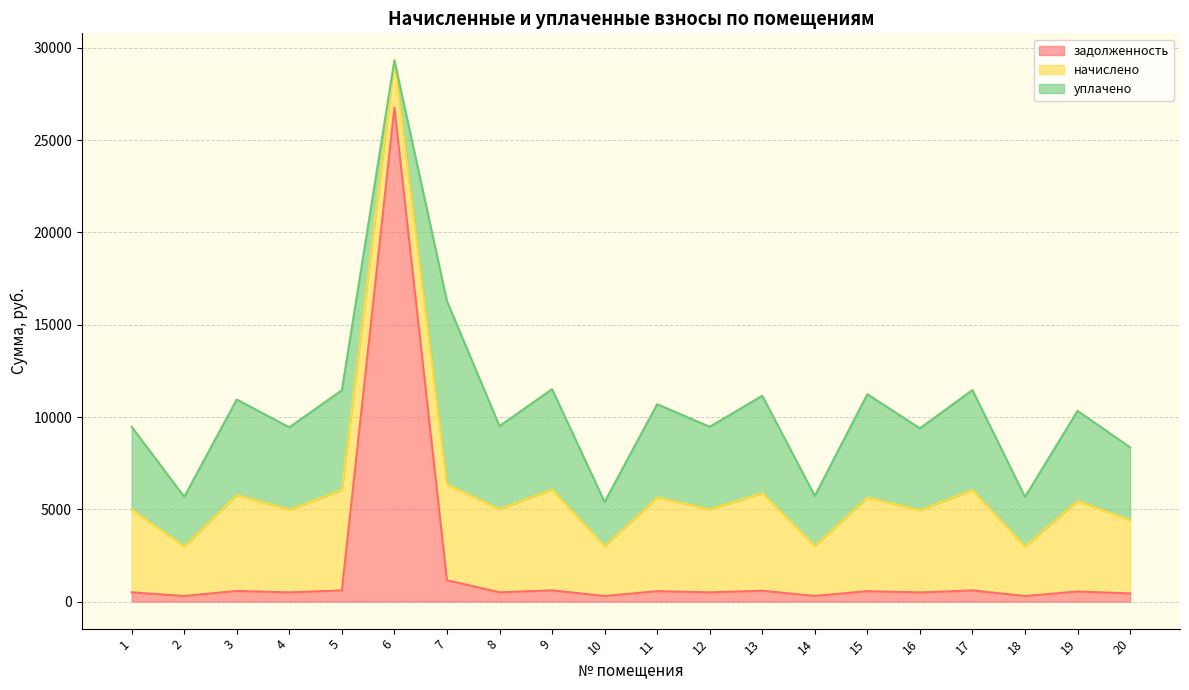

What is the total value across all series at 7?

16279.6